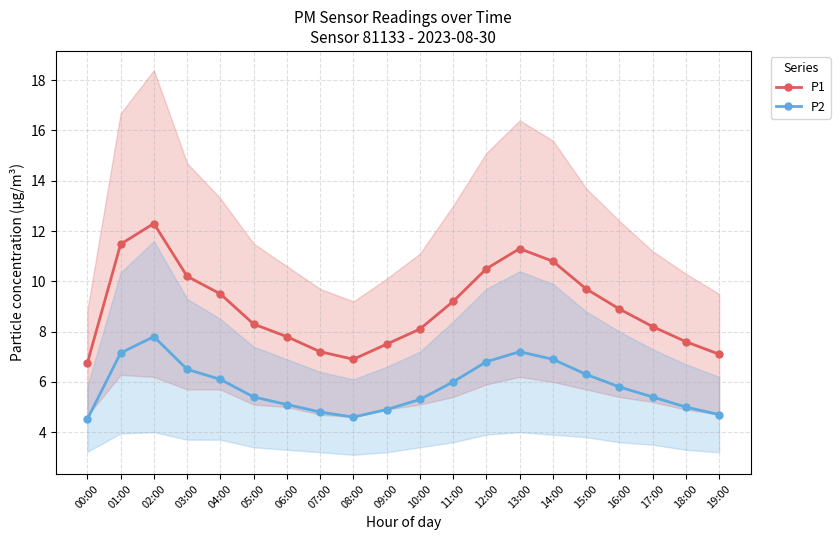

True or false: P2 and P1 cross at least once.

False